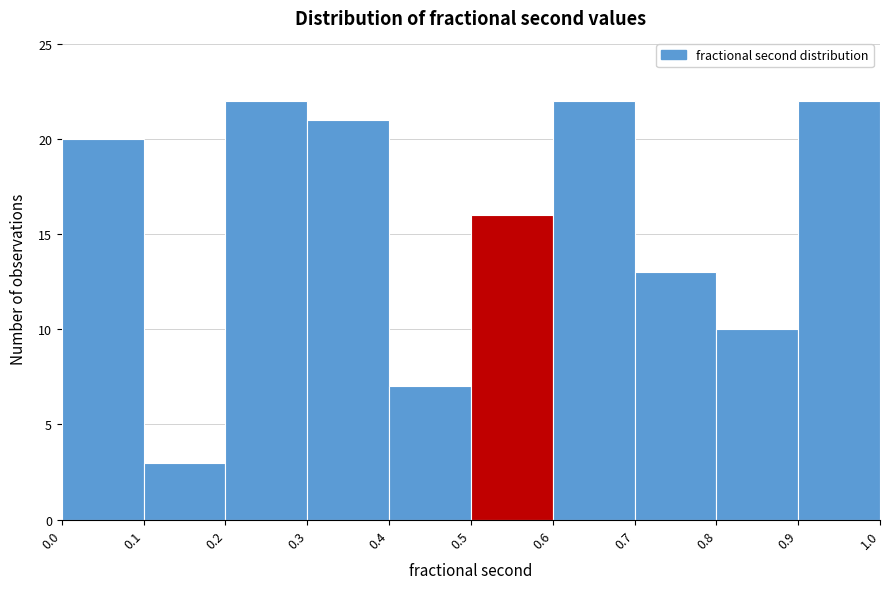

Reading left to right, transcribe this chart: for each bar, give the range it covers on the x-axis and its height. The values are not printed on the chart, so give them approximately, as read against the axis.

0.0 to 0.1: 20
0.1 to 0.2: 3
0.2 to 0.3: 22
0.3 to 0.4: 21
0.4 to 0.5: 7
0.5 to 0.6: 16
0.6 to 0.7: 22
0.7 to 0.8: 13
0.8 to 0.9: 10
0.9 to 1.0: 22